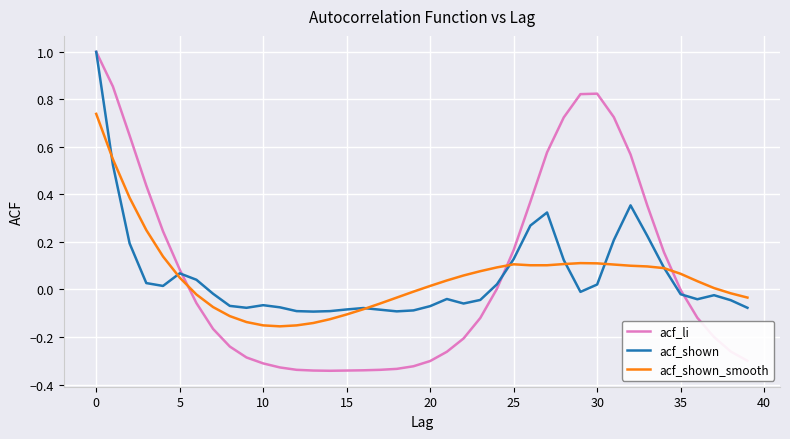

What is the maximum value shown in the chart?

1.0